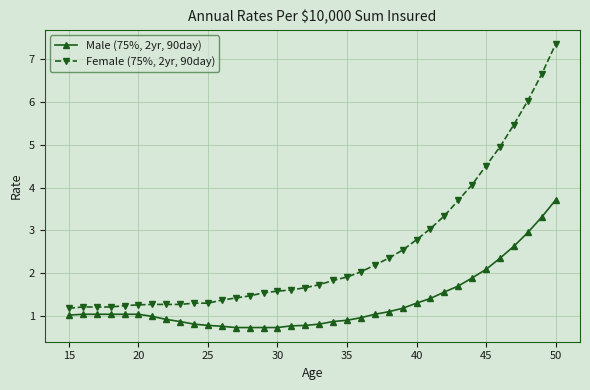

What is the minimum value shown in the chart?

0.7